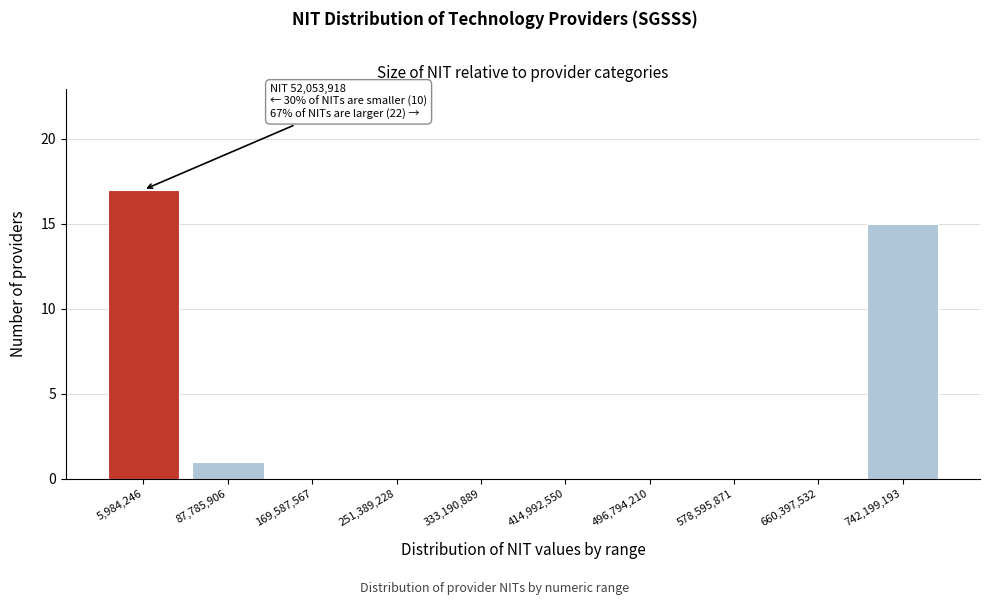

Reading left to right, extract all data points from this chart.

5,984,246=17	87,785,906=1	169,587,567=0	251,389,228=0	333,190,889=0	414,992,550=0	496,794,210=0	578,595,871=0	660,397,532=0	742,199,193=15